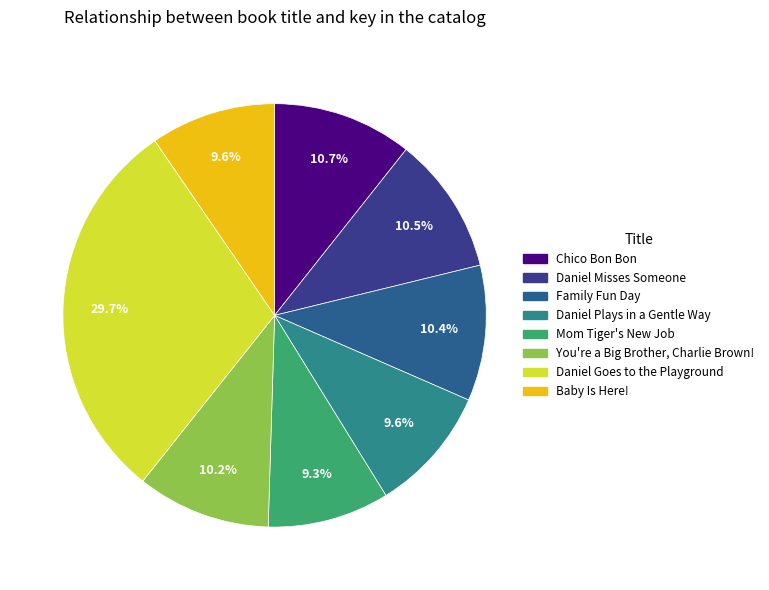

Does any single category account for the majority?

No